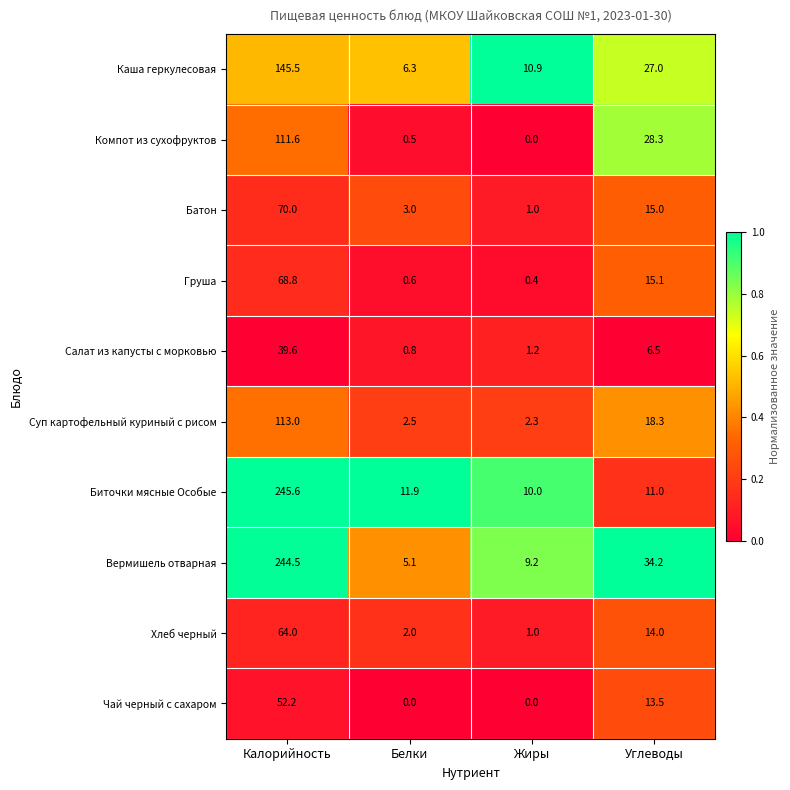

At which label does Груша reach its minimum?

Жиры